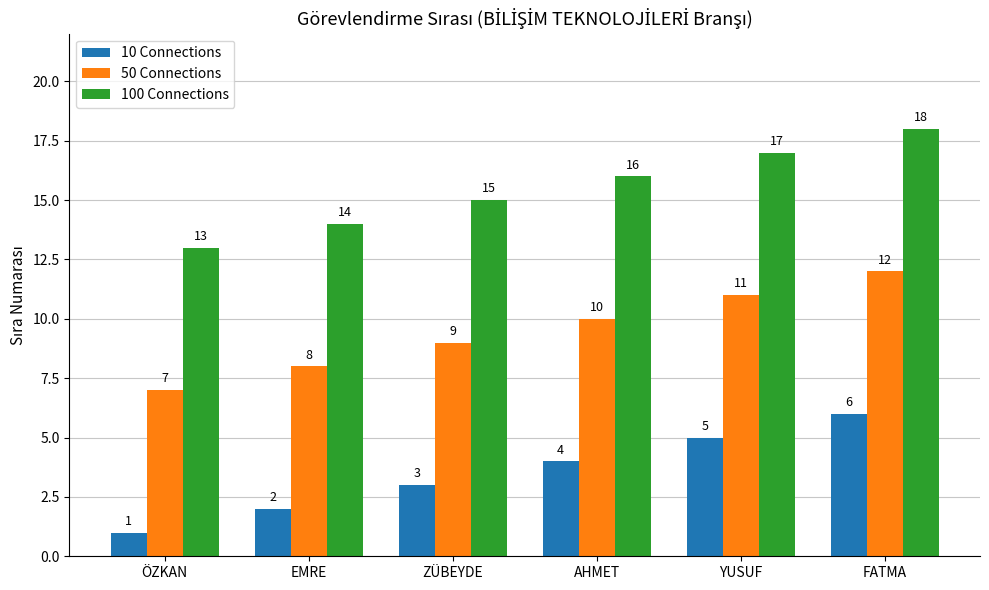

At which label is 50 Connections closest to 9?

ZÜBEYDE